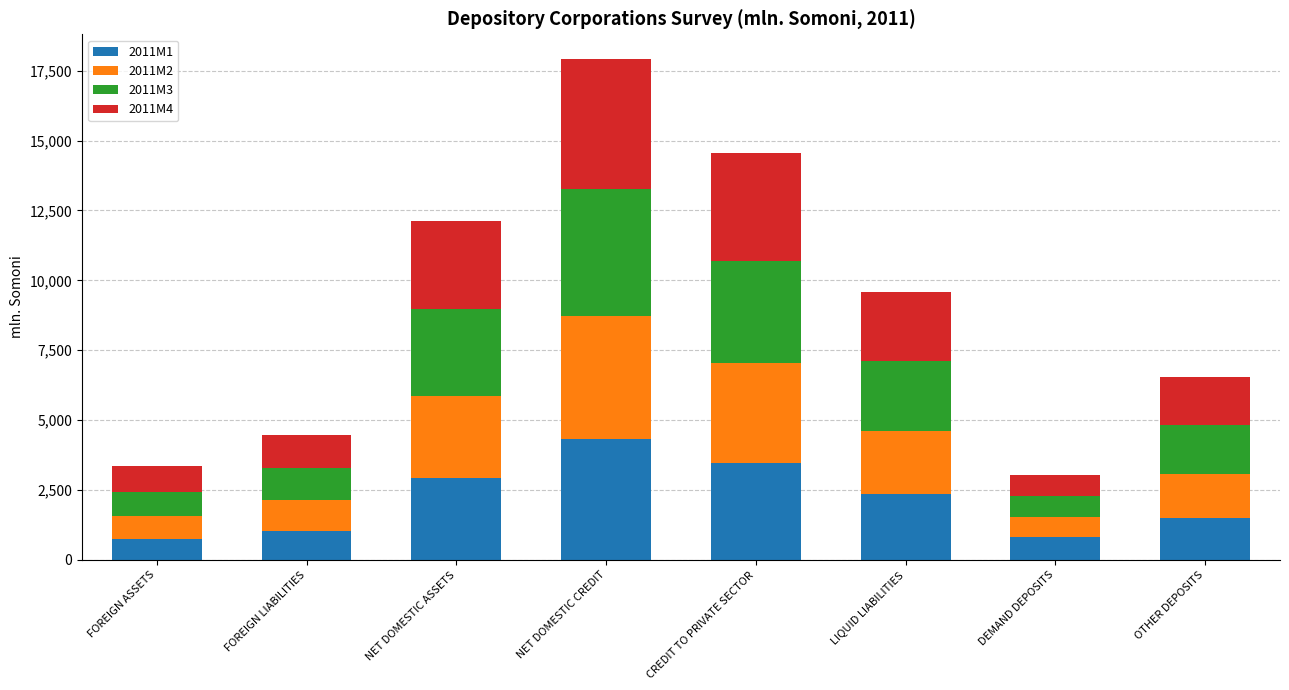

What is the total value across all series at OTHER DEPOSITS?

6541.1